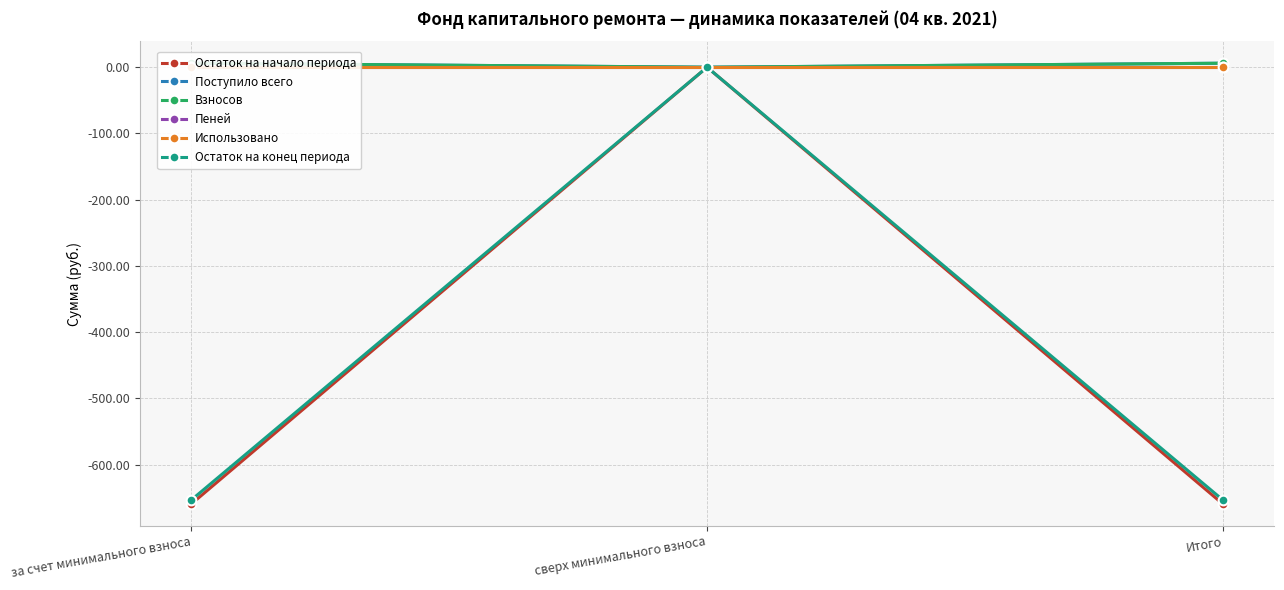

Which has a higher value, сверх минимального взноса or Итого?

сверх минимального взноса